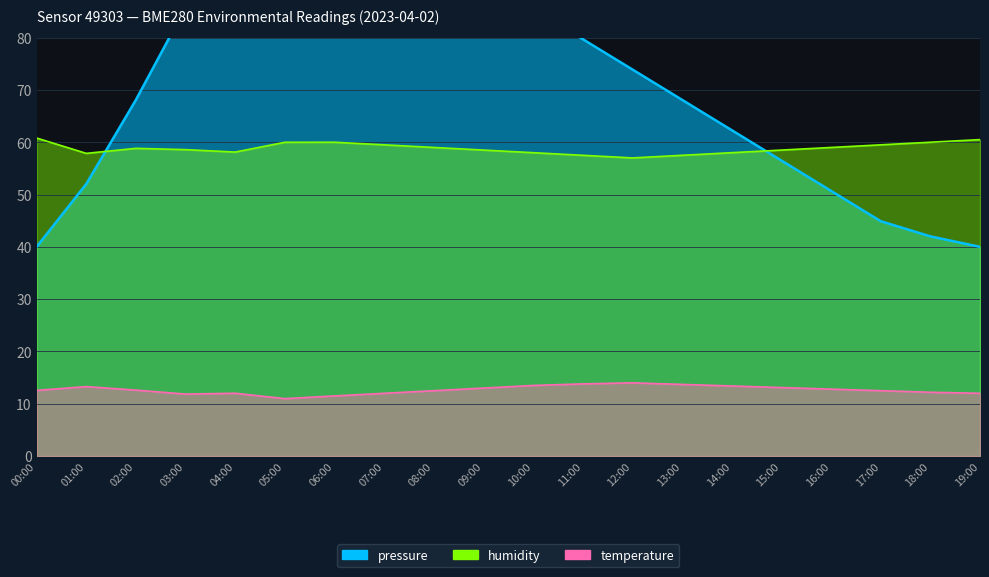

How many lines are shown in the chart?

3